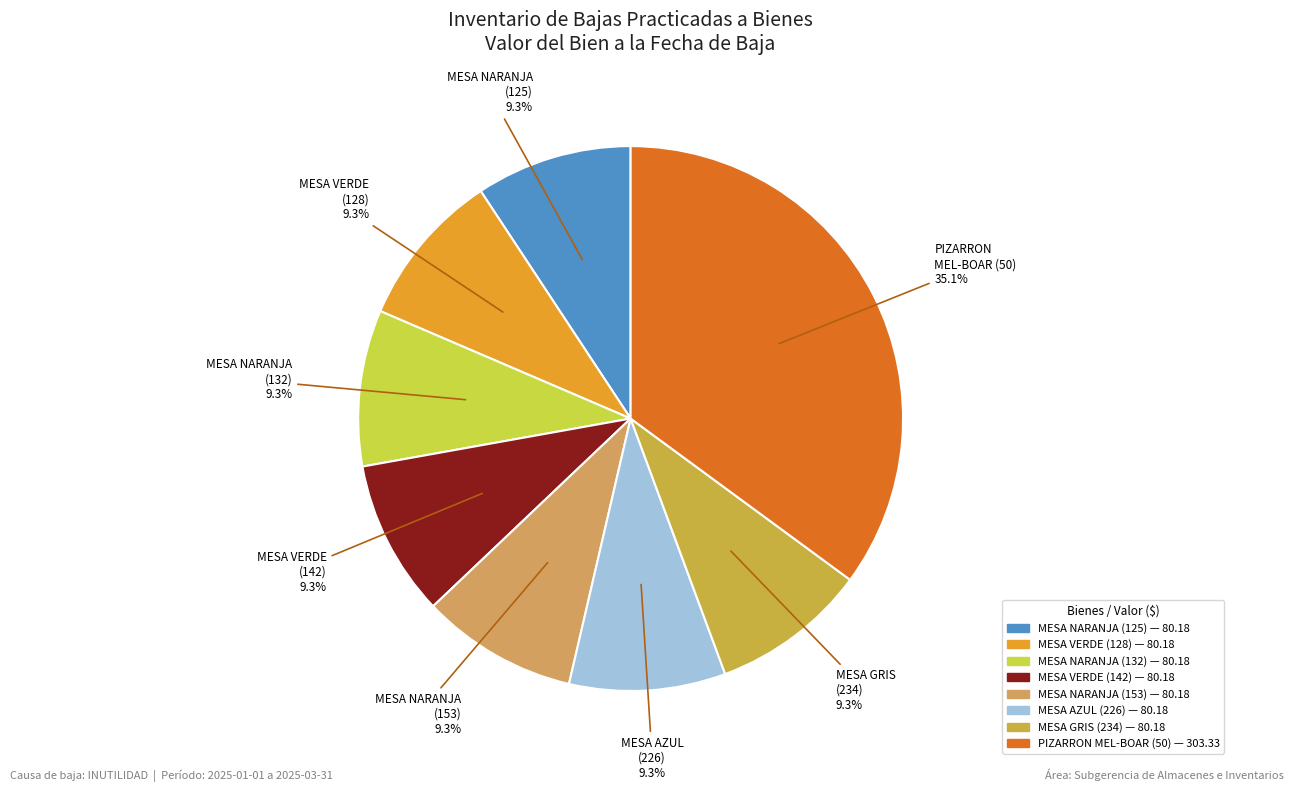

How many slices are in this pie chart?

8